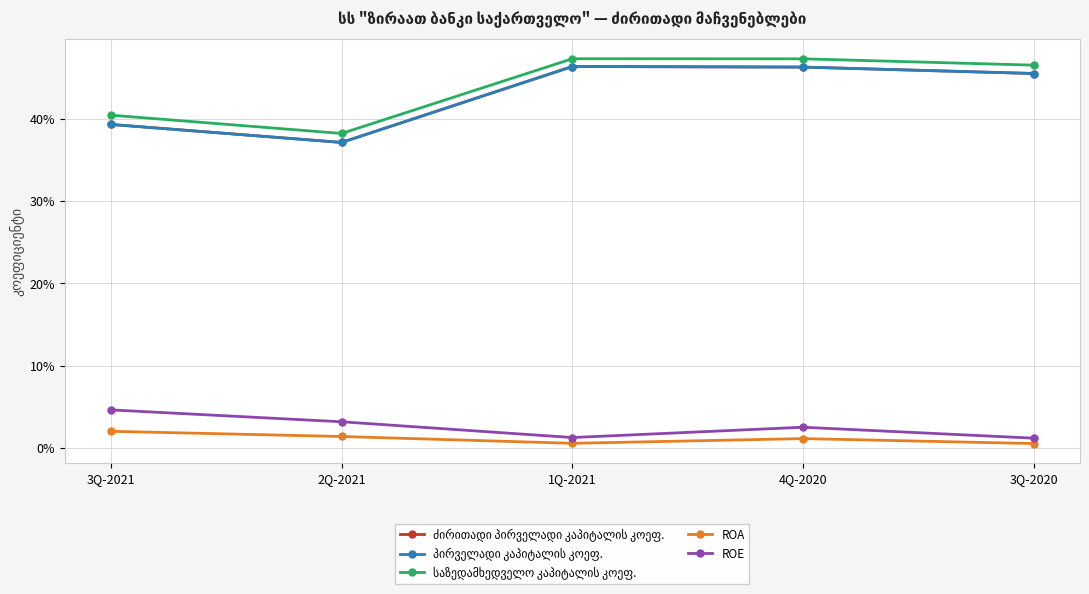

True or false: ROE and საზედამხედველო კაპიტალის კოეფ. cross at least once.

False